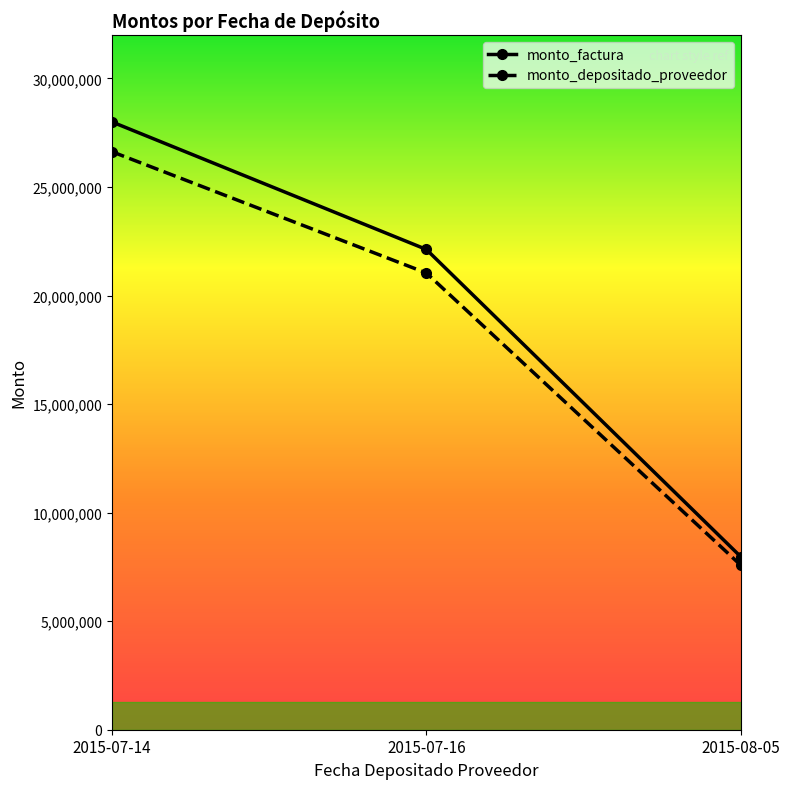

Rank the series by their average value, from lowest to highest.

monto_depositado_proveedor, monto_factura